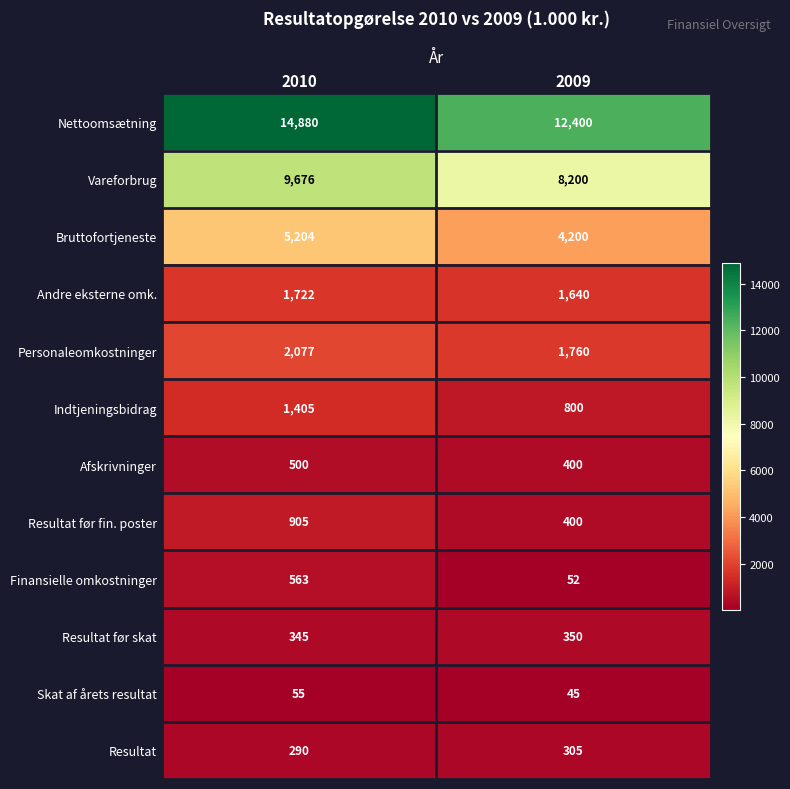

At which category is the sum across all series the highest?

2010